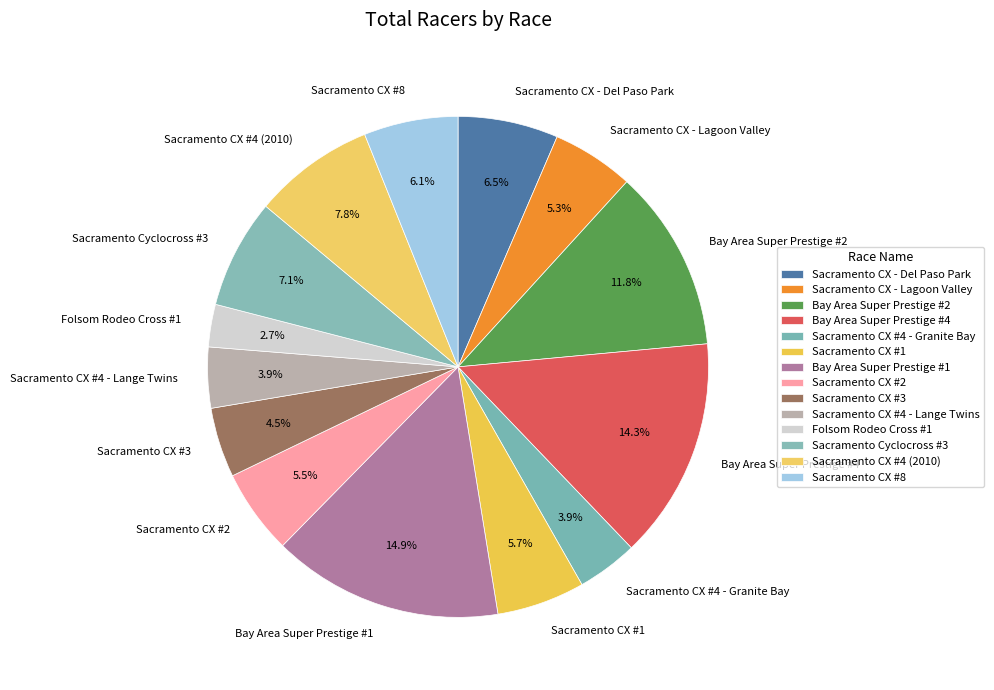

To the nearest percent, what is the difference between the Sacramento CX #4 - Granite Bay and Folsom Rodeo Cross #1 slice percentages?

1%